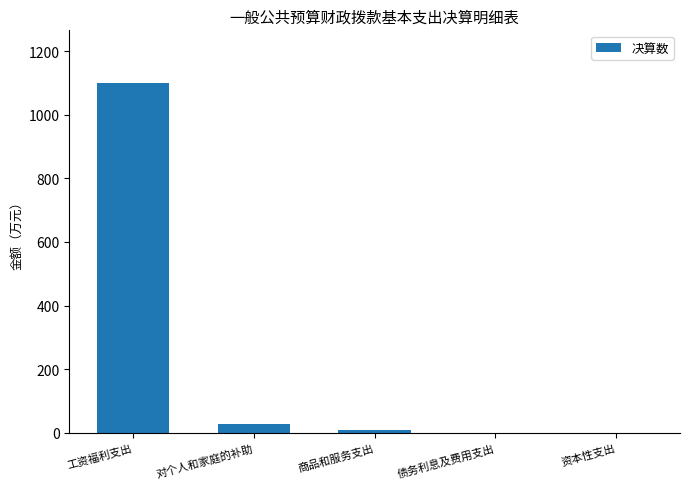

Which label corresponds to the largest value in the chart?

工资福利支出